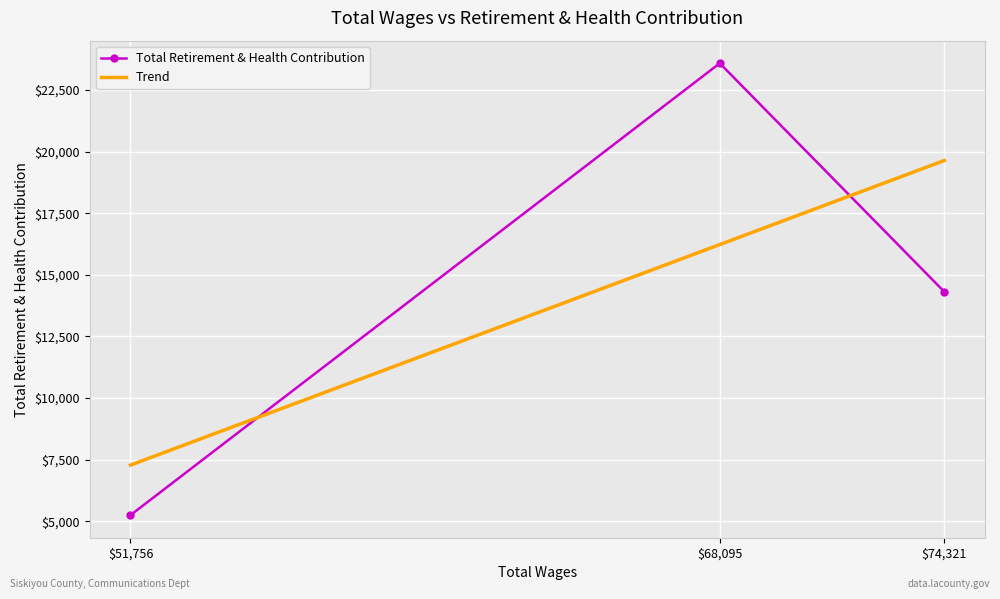

True or false: Total Retirement & Health Contribution has a value of 7085 at $51,756.

False